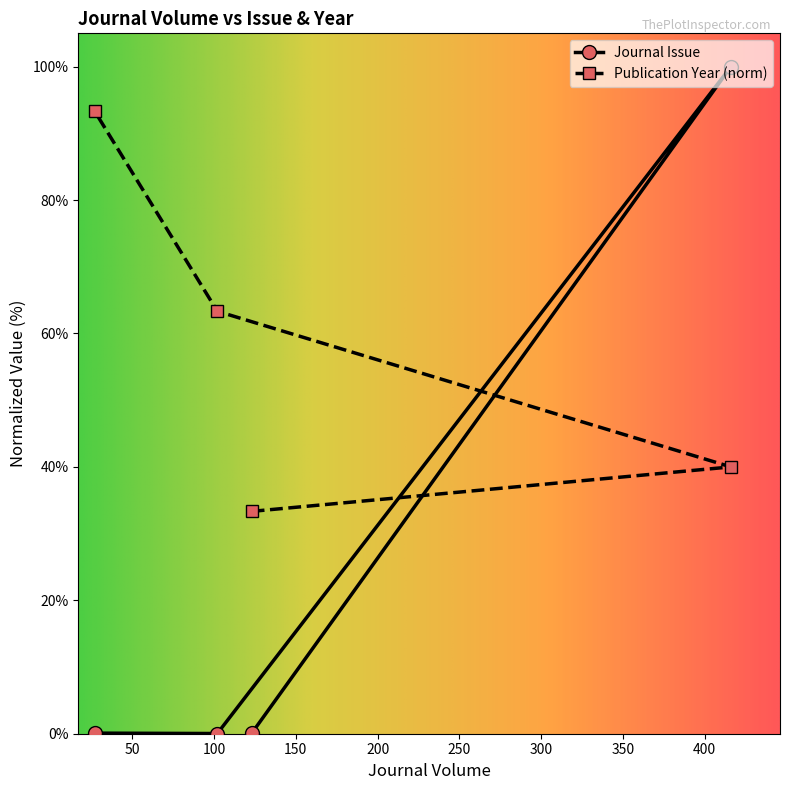

Where is Publication Year nearest to the value 63?

102